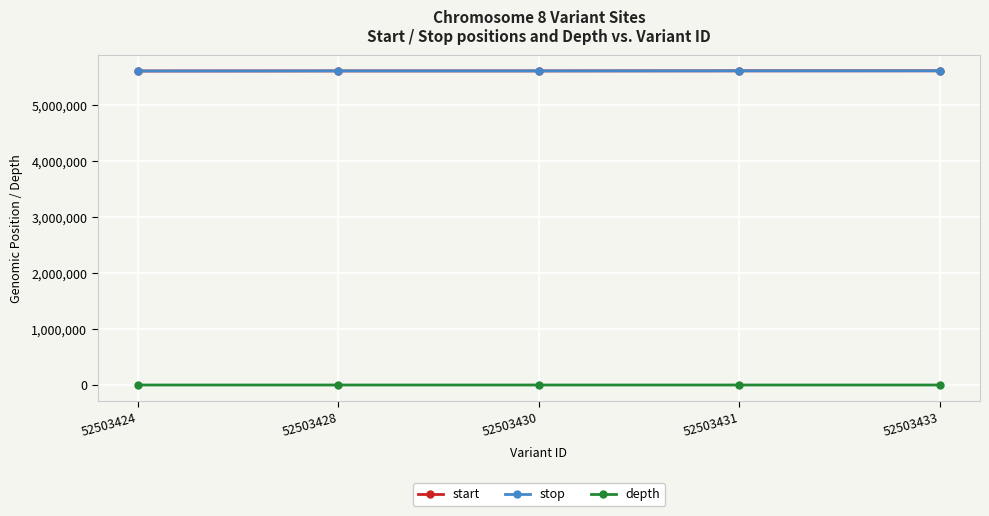

Is the value of depth at 52503433 greater than the value of stop at 52503430?

No